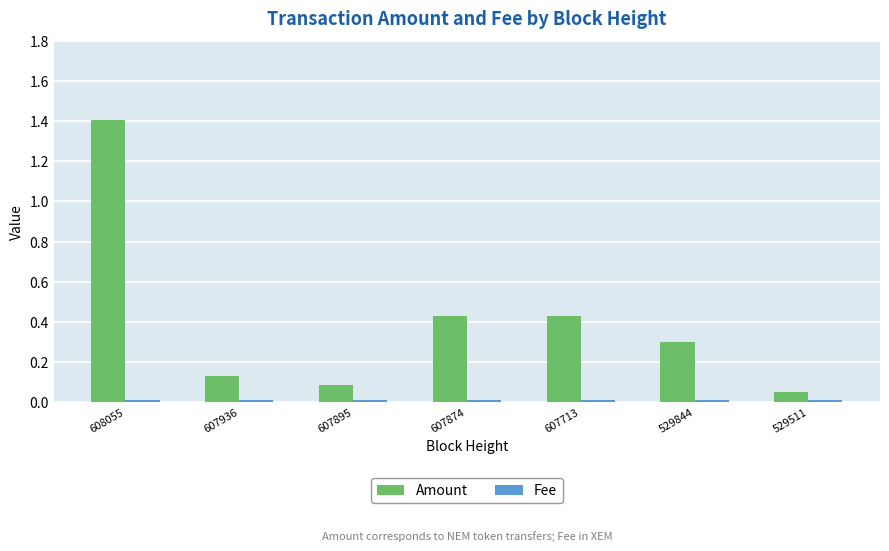

What is the difference between the maximum and minimum values in the Amount series?

1.4